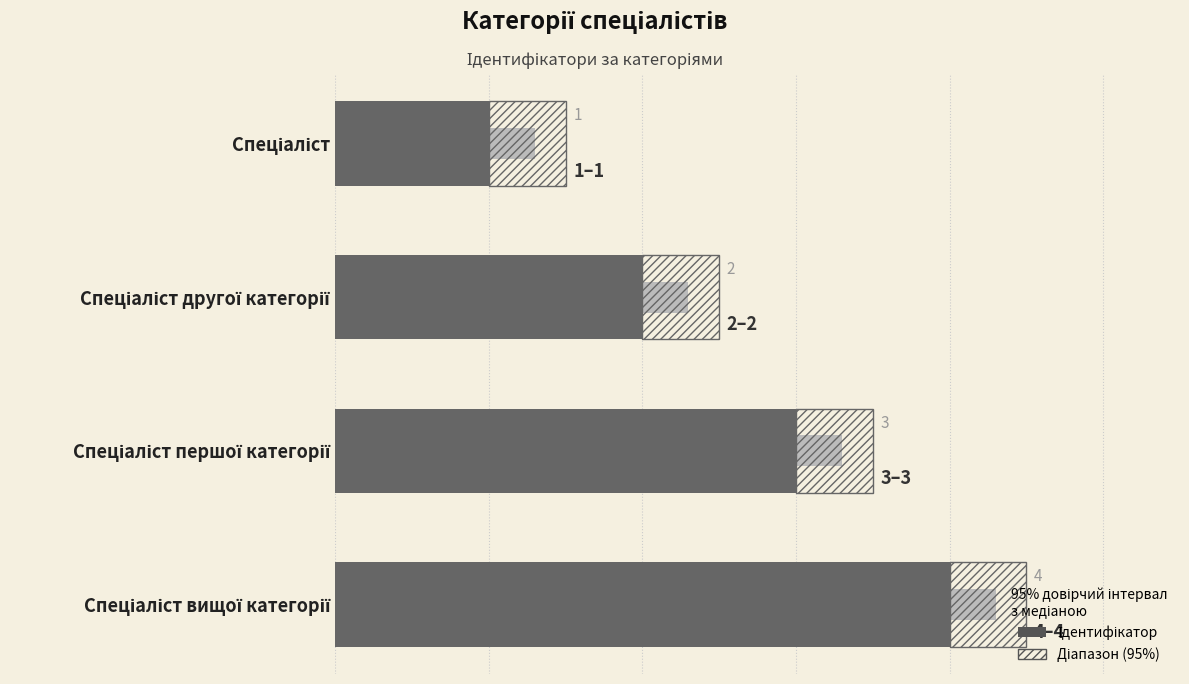

What is the sum of all values?

10